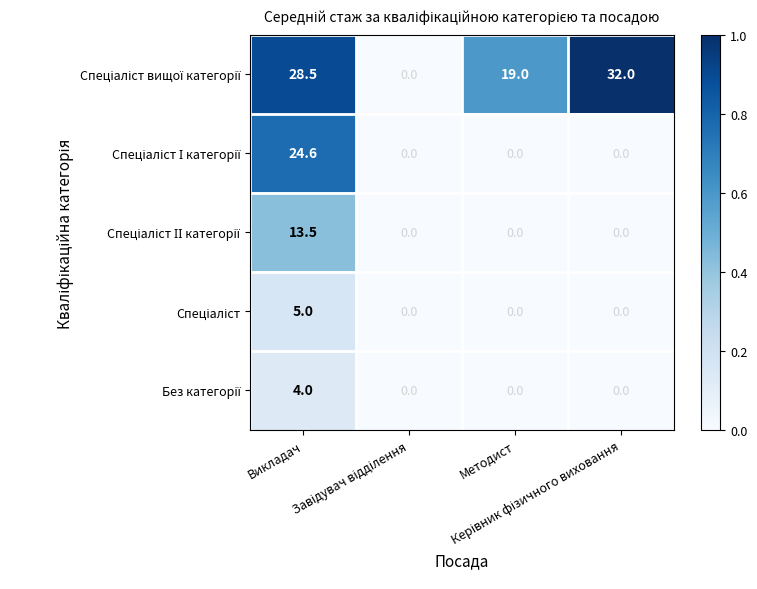

At how many categories does at least one series exceed 9?

3